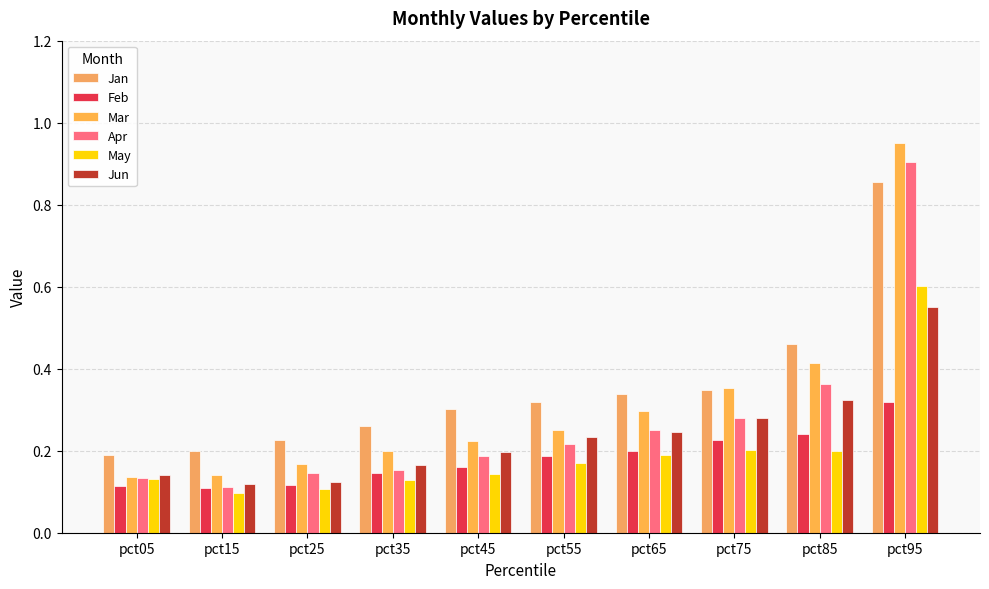

Reading left to right, list all the values displayed in this chart.

Jan: 0.2	0.2	0.2	0.3	0.3	0.3	0.3	0.3	0.5	0.9
Feb: 0.1	0.1	0.1	0.1	0.2	0.2	0.2	0.2	0.2	0.3
Mar: 0.1	0.1	0.2	0.2	0.2	0.2	0.3	0.4	0.4	1.0
Apr: 0.1	0.1	0.1	0.2	0.2	0.2	0.3	0.3	0.4	0.9
May: 0.1	0.1	0.1	0.1	0.1	0.2	0.2	0.2	0.2	0.6
Jun: 0.1	0.1	0.1	0.2	0.2	0.2	0.2	0.3	0.3	0.6